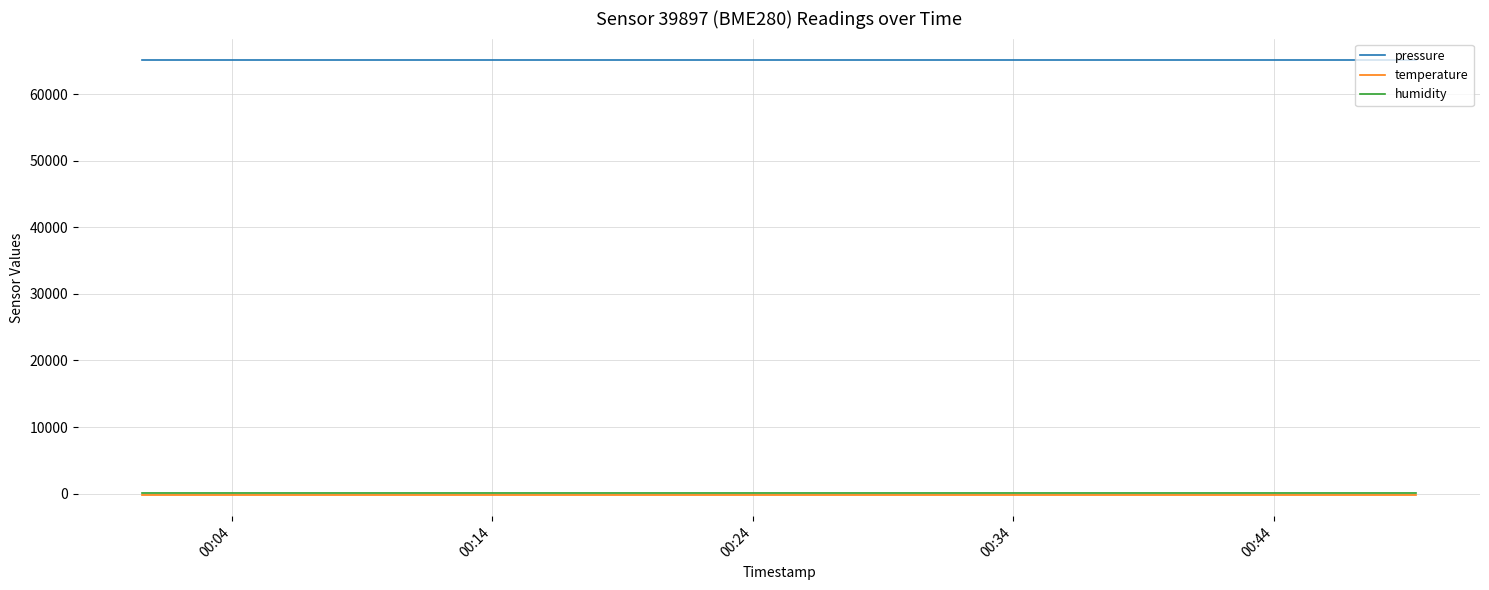

Which series has the largest total across all categories?

pressure